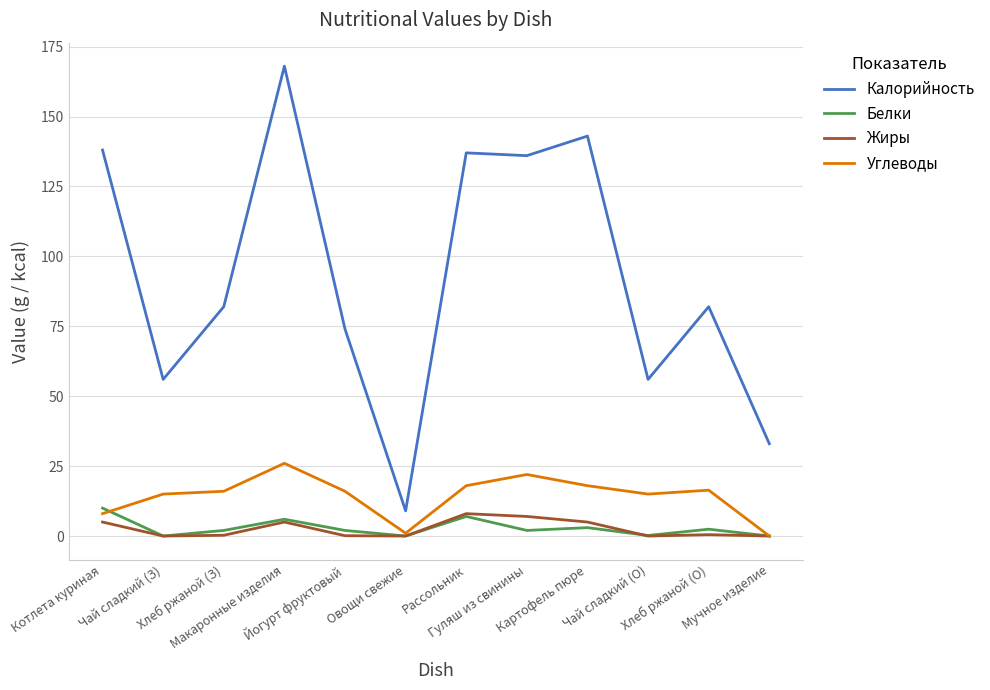

At how many categories does at least one series exceed 61?

8